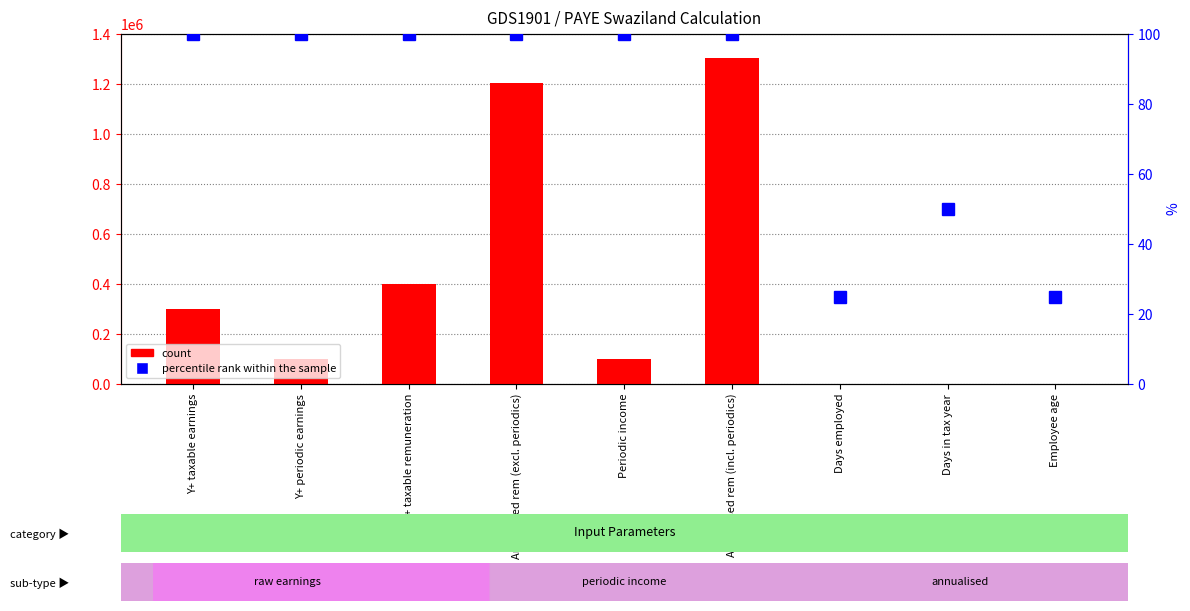

What is the value of the percentile rank within the sample bar at the 3rd from the left?

100.0